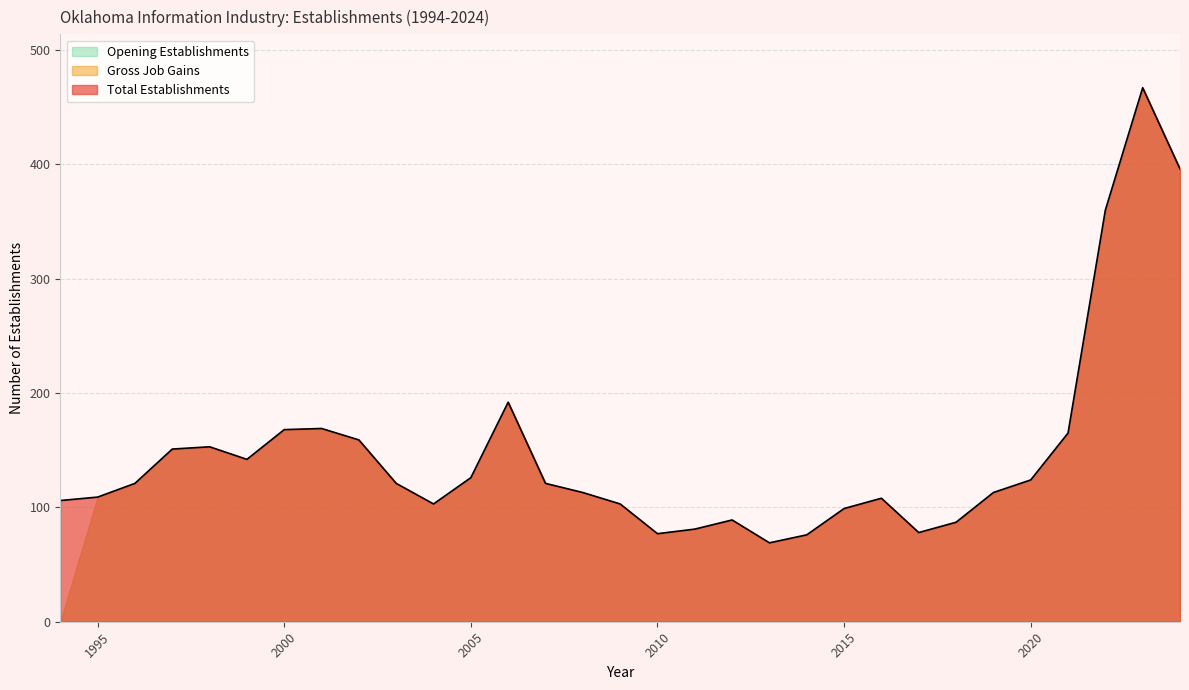

Which series changed the most between 2003 and 2004?

Total Establishments